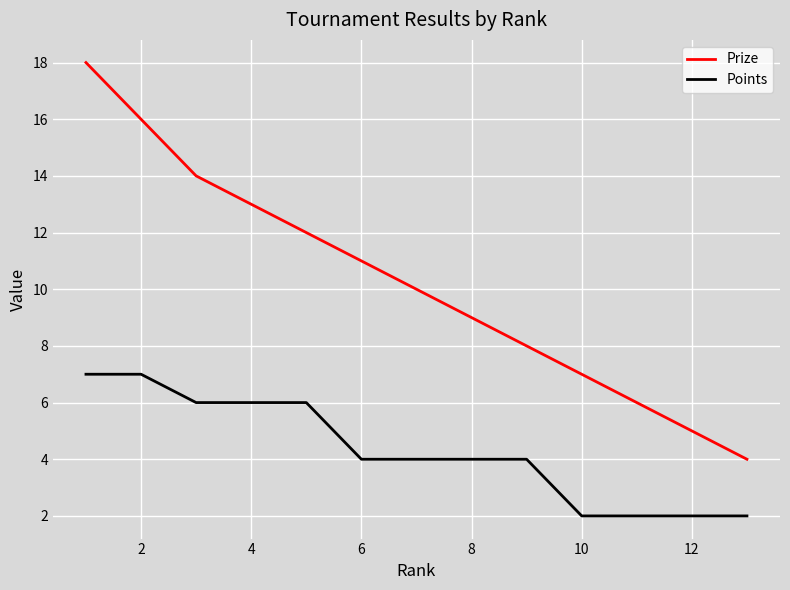

Which series has the largest range (max minus min)?

Prize